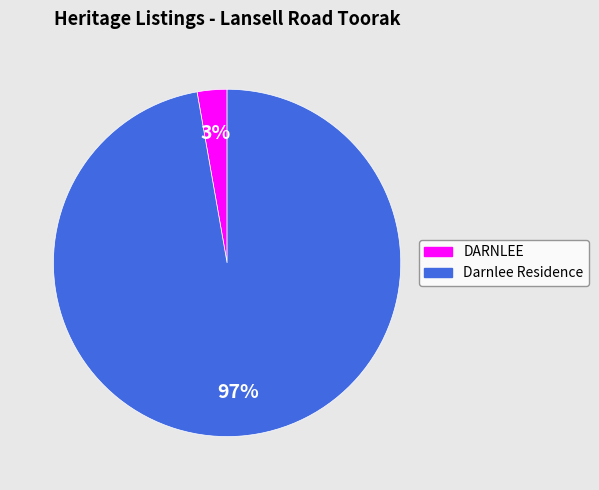

How many segments does this pie chart have?

2